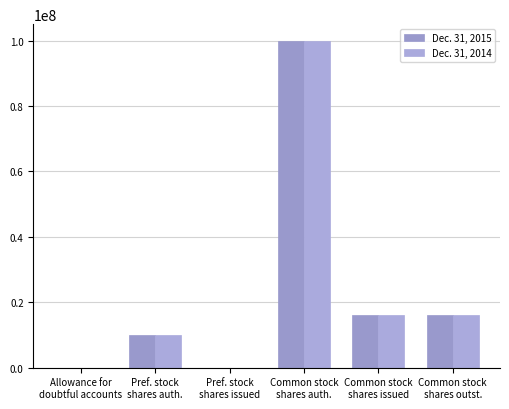

At how many categories does at least one series exceed 5742007?

4